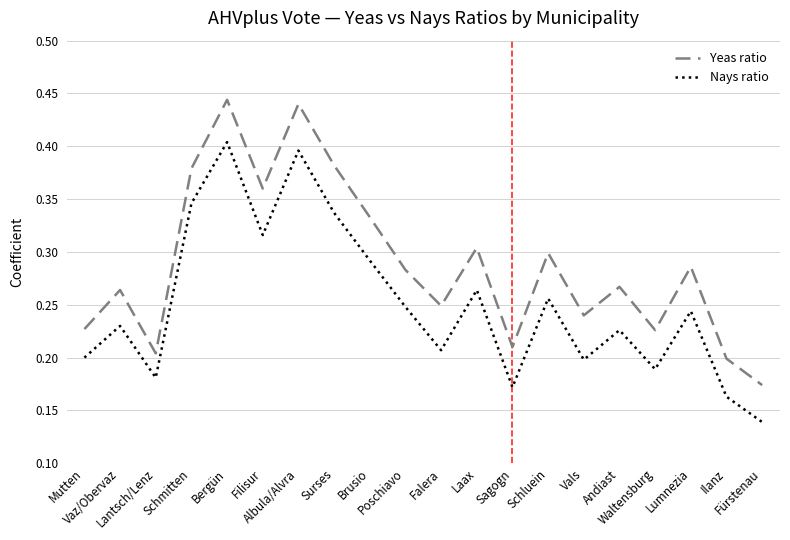

True or false: Nays ratio and Yeas ratio intersect in this chart.

False